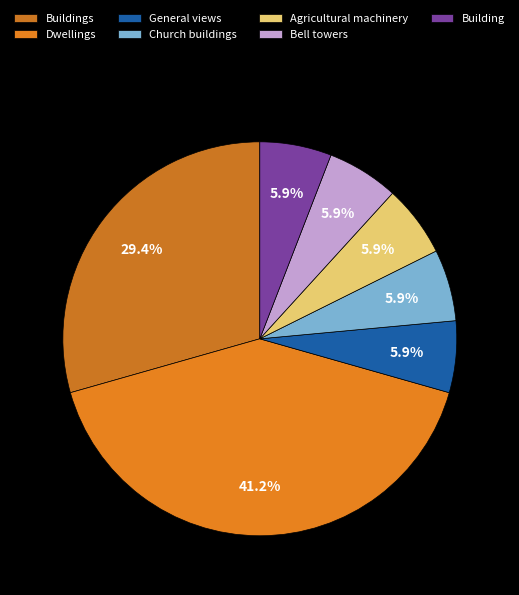

Rank the categories by value from lowest to highest.

General views, Church buildings, Agricultural machinery, Bell towers, Building, Buildings, Dwellings